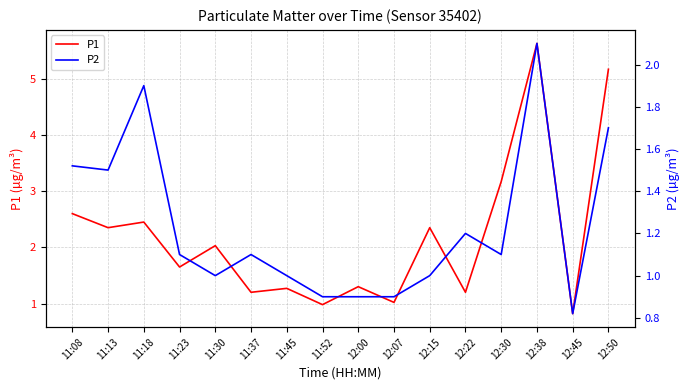

Which category has the highest value across all series?

12:38